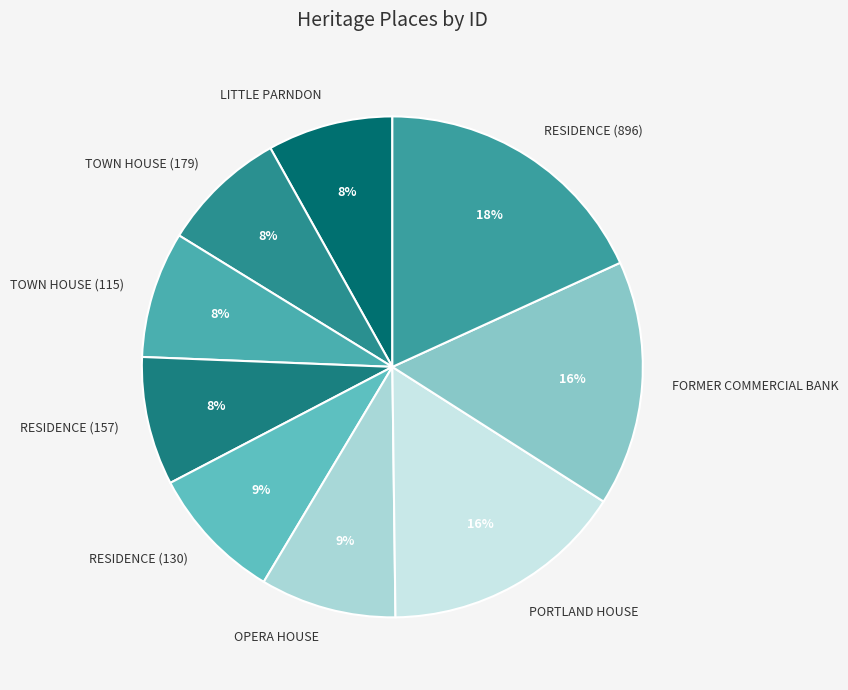

Count the number of slices in the pie.

9